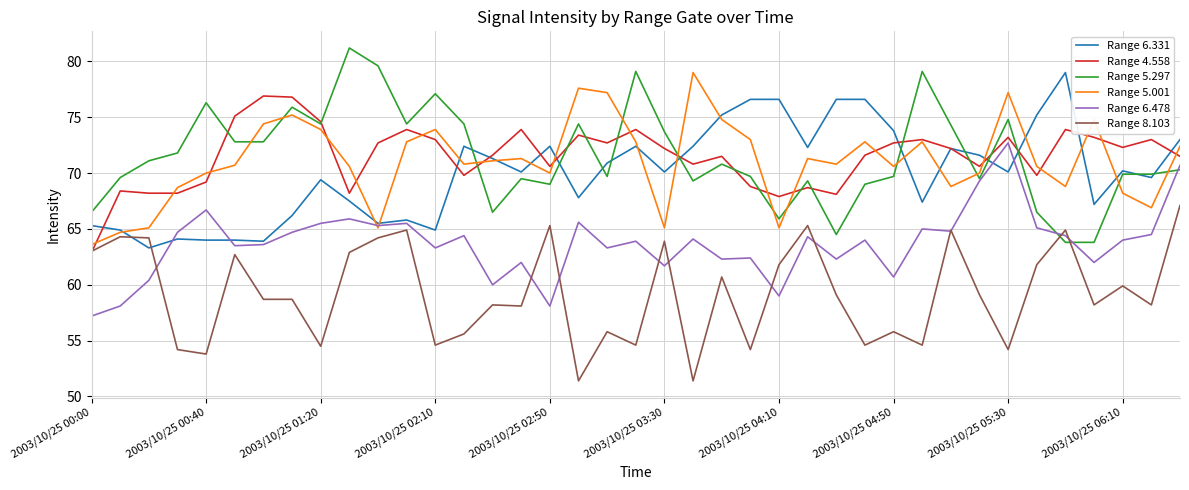

What is the minimum value shown in the chart?

51.4